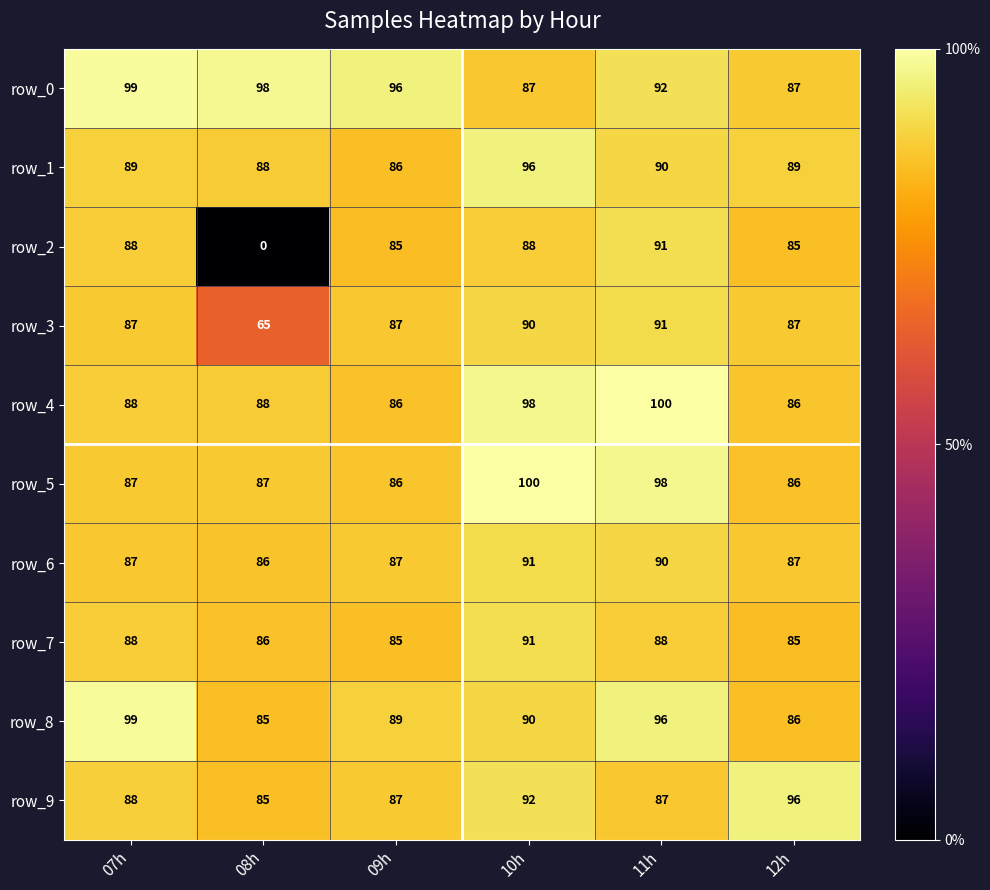

What is the approximate value of row_9 at 12h, to the nearest 5?

95